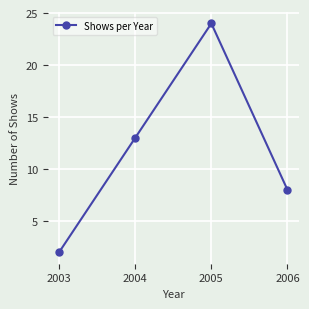

What is the value of the 3rd point from the left?

24